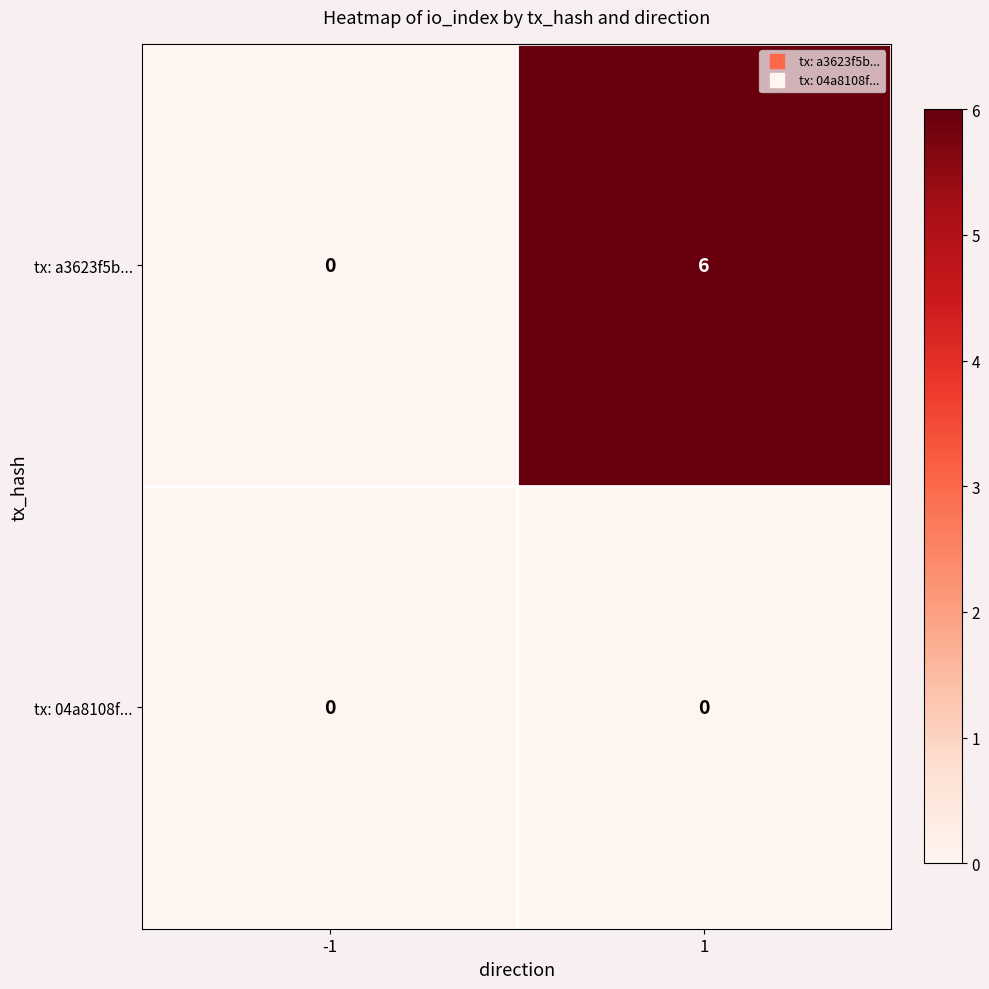

What is the maximum value shown in the chart?

6